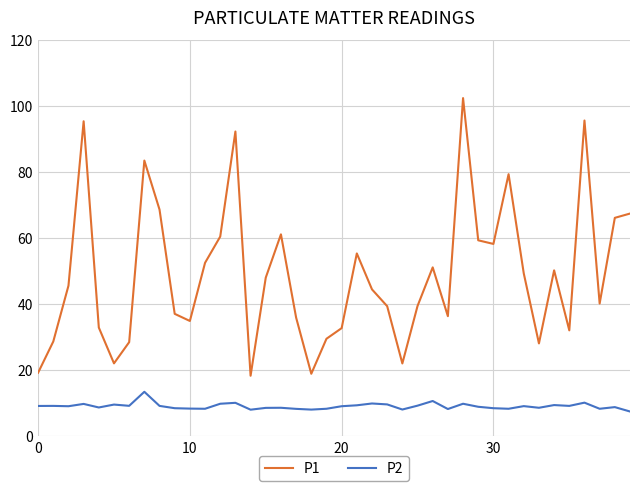

What is the difference between the maximum and minimum values in the P1 series?

84.1